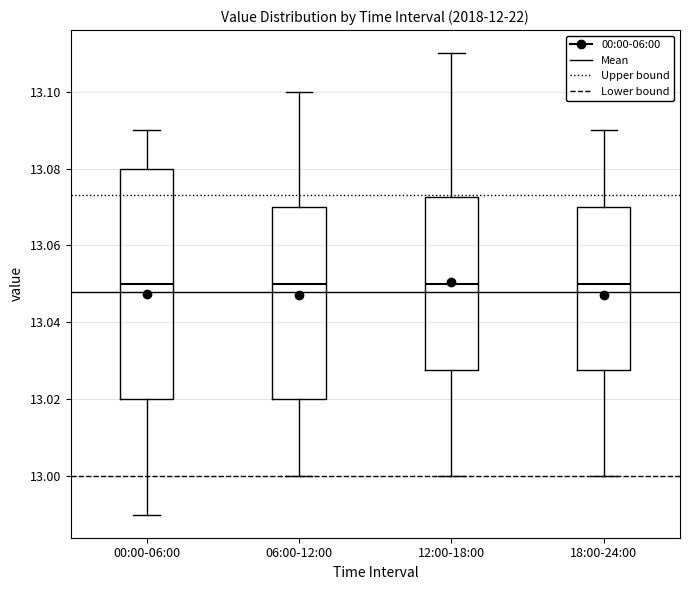

Where does the lower whisker of the box for 06:00-12:00 end on the y-axis? The values are not printed on the chart, so give them approximately, as read against the axis.

13.000